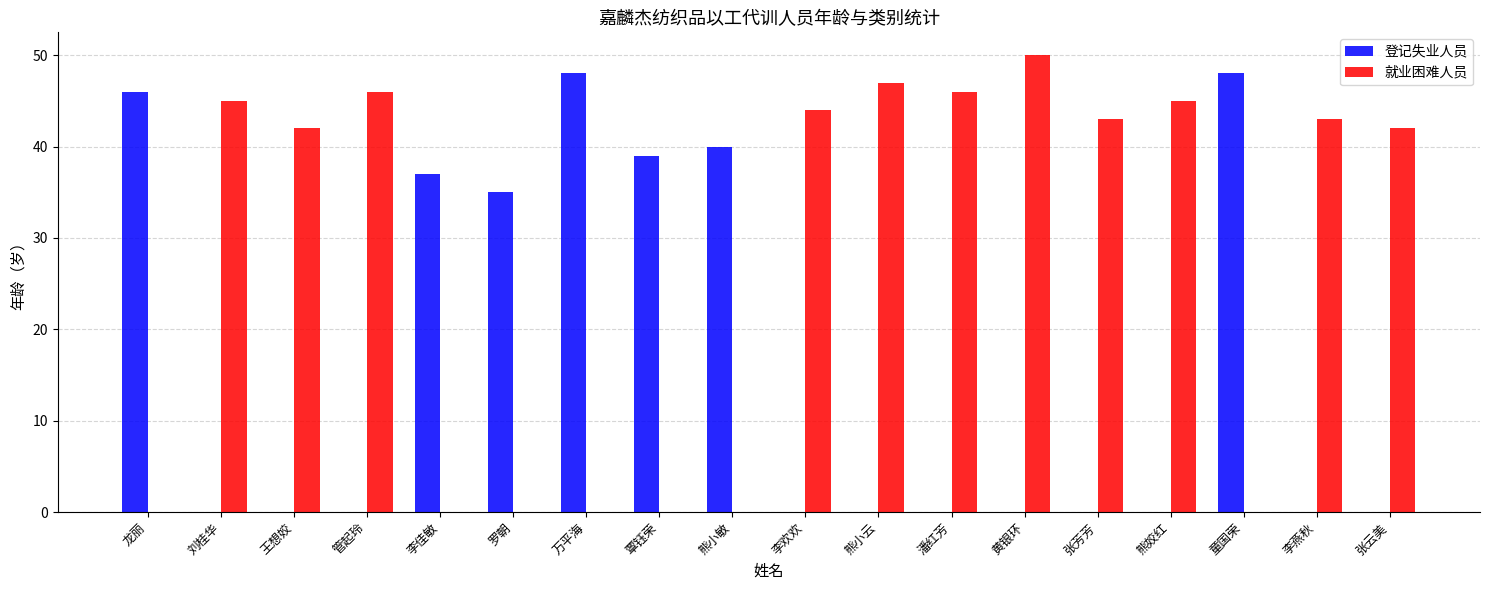

Does the chart contain stacked bars?

No